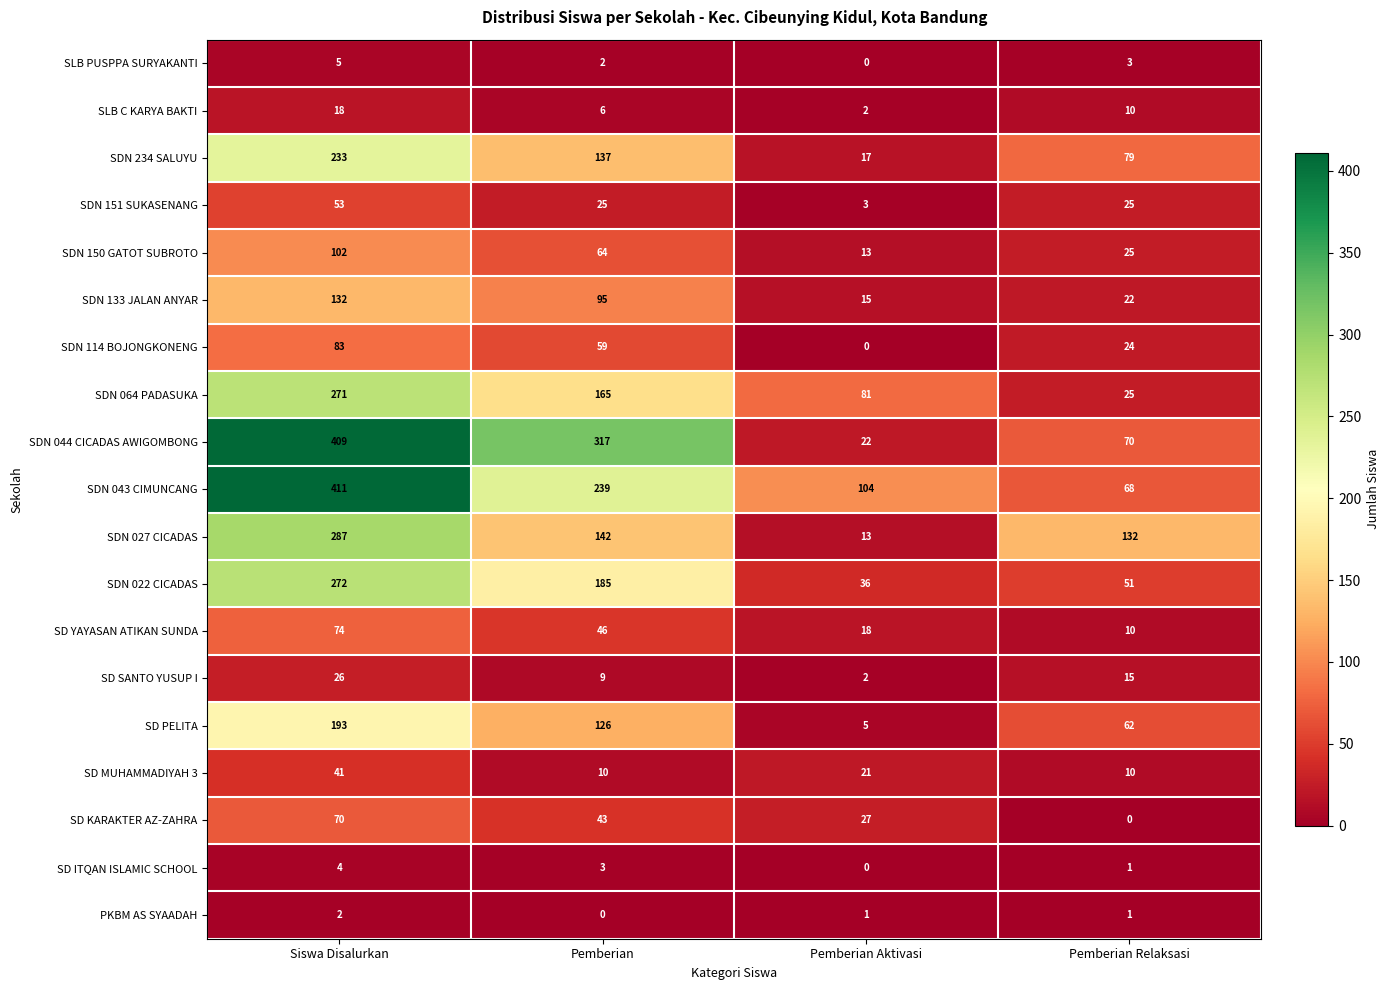

True or false: SD YAYASAN ATIKAN SUNDA has a value of 10 at Pemberian Relaksasi.

True